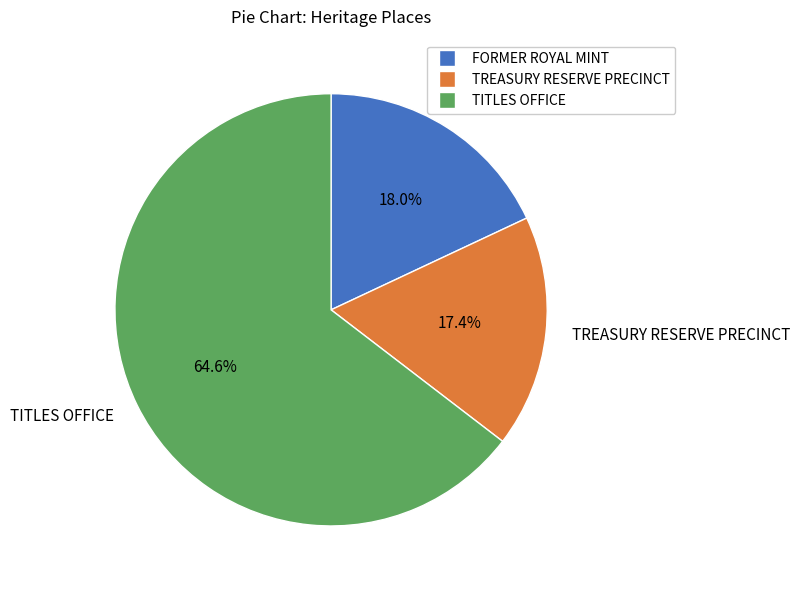

To the nearest percent, what is the combined percentage of FORMER ROYAL MINT and TREASURY RESERVE PRECINCT?

35%